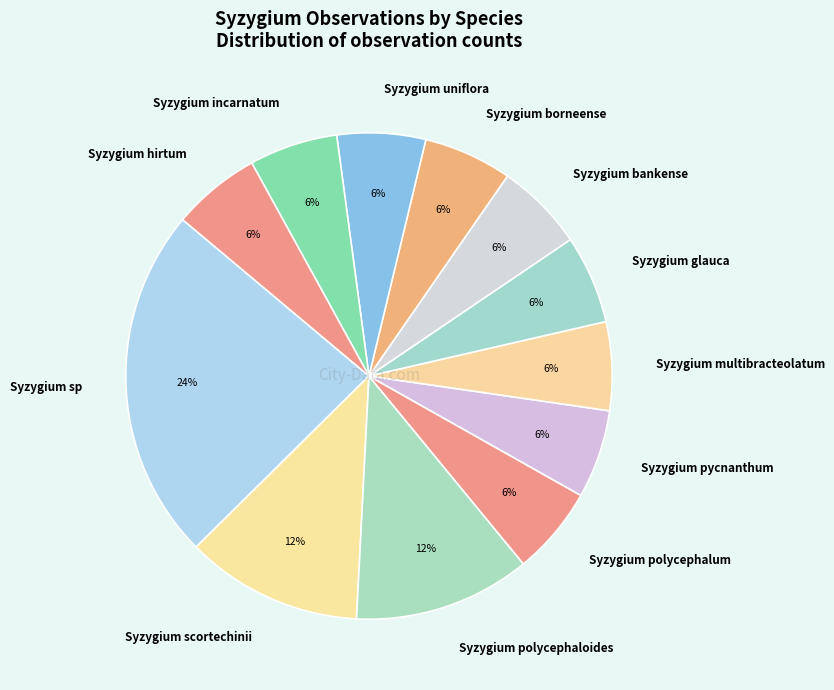

Do Syzygium bankense and Syzygium incarnatum together represent more than half of the pie?

No